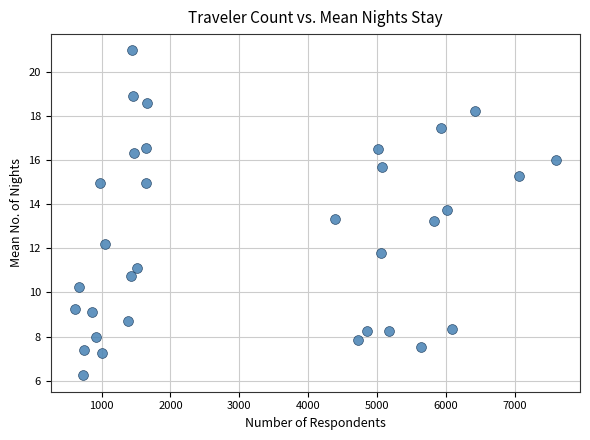

What is the range of X values (max minus min)?

6992.9